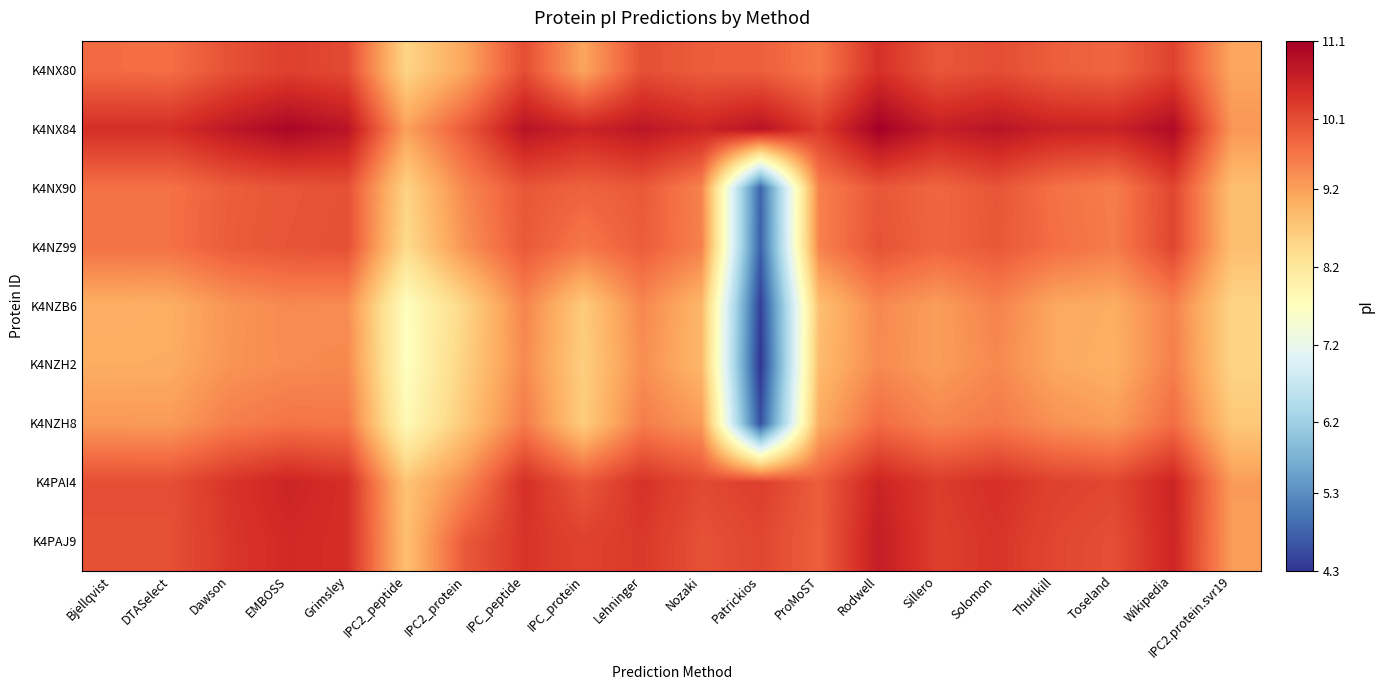

What is the spread (max minus min) of values at Toseland?

1.6